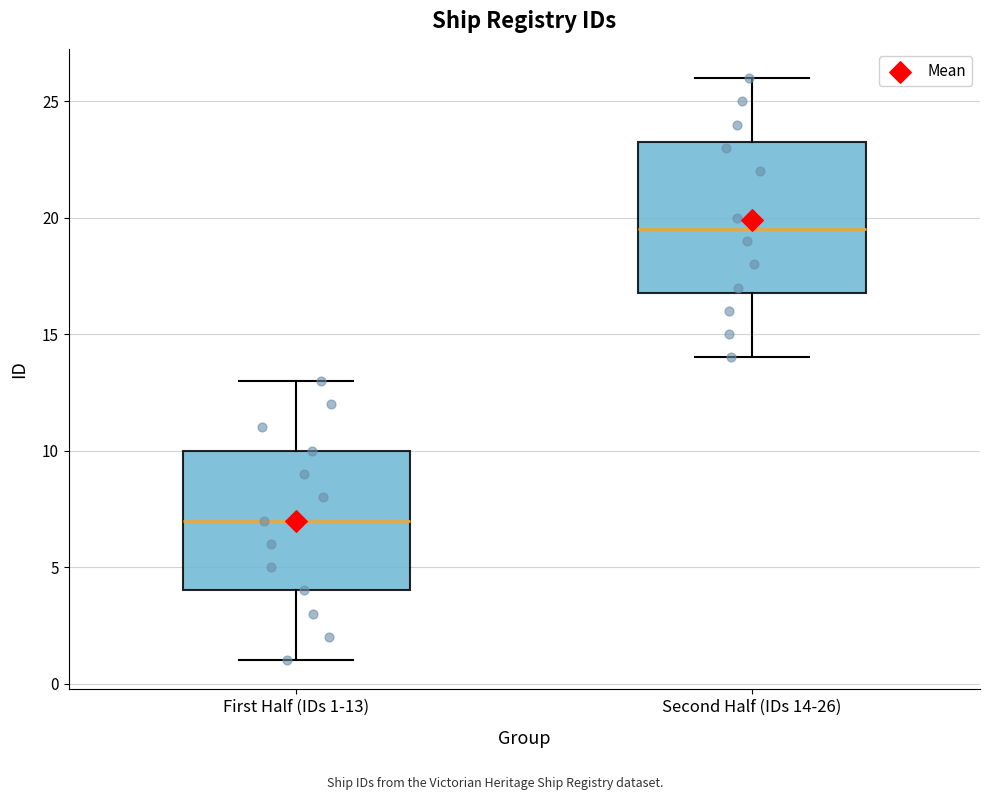

Reading left to right, transcribe this box plot: for each box, give where its median line is, the range the box spans, and where its two whiskers end, as read against the y-axis. The values are not printed on the chart, so give them approximately, as read against the axis.

First Half (IDs 1-13): median 7.0, box 4.0 to 10.0, whiskers 1.0 to 13.0
Second Half (IDs 14-26): median 19.5, box 17.0 to 23.5, whiskers 14.0 to 26.0